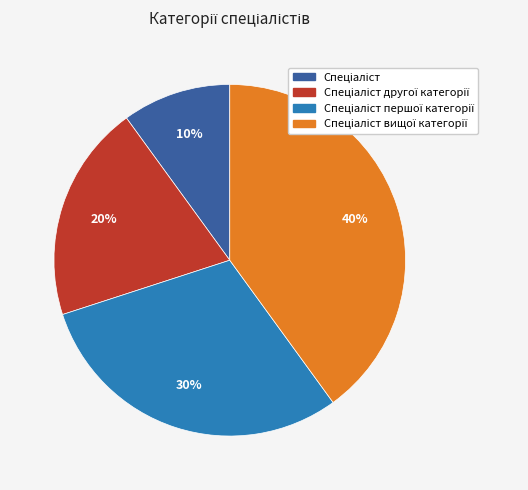

Is there a majority slice in this chart?

No